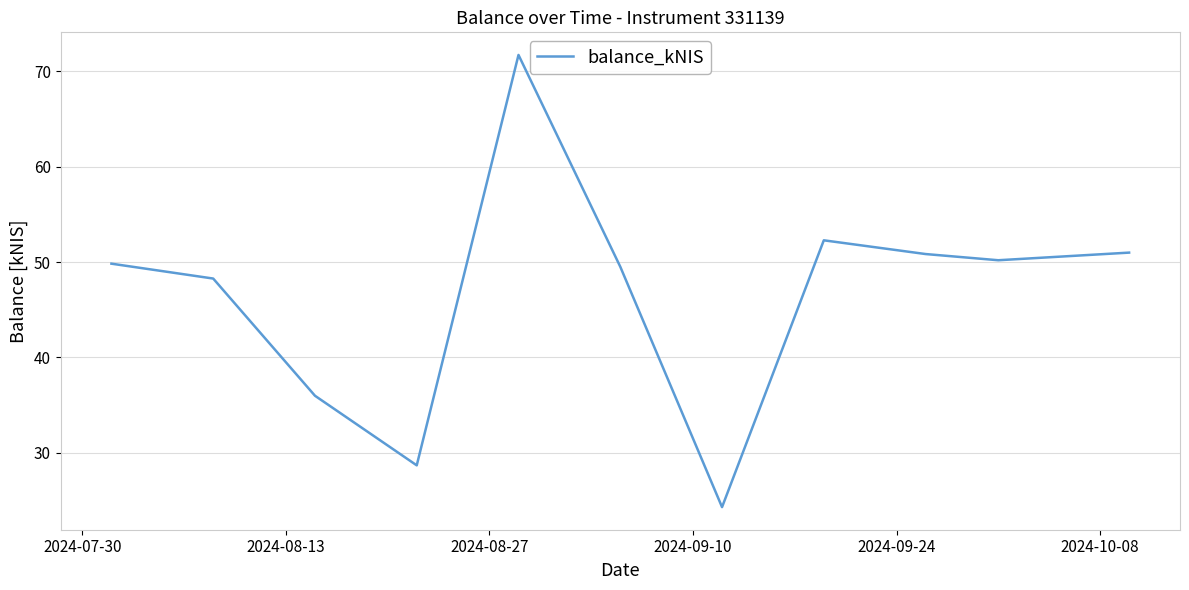

What is the difference between the maximum and minimum values?

47.4